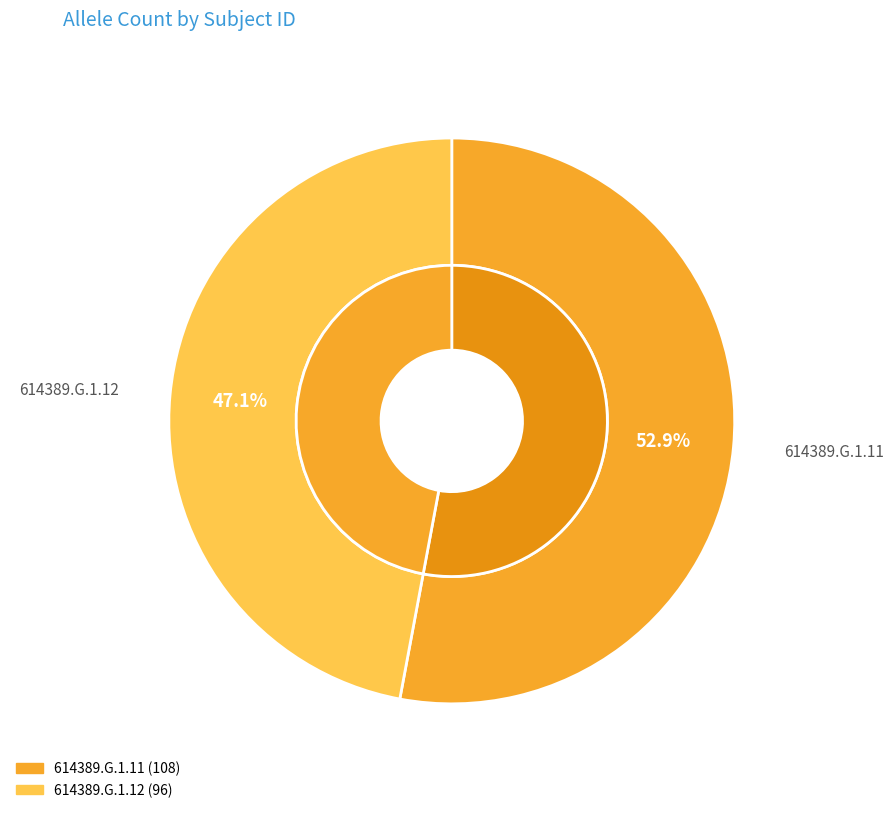

To the nearest percent, what portion does 614389.G.1.11 represent?

53%